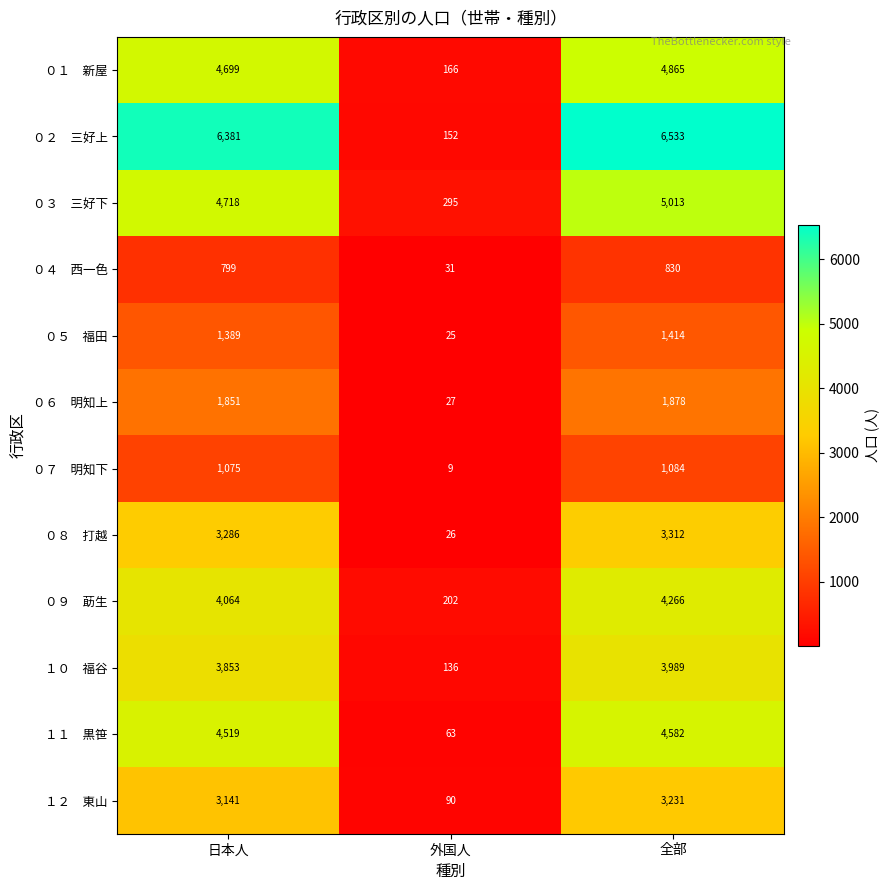

What is the smallest value displayed?

9